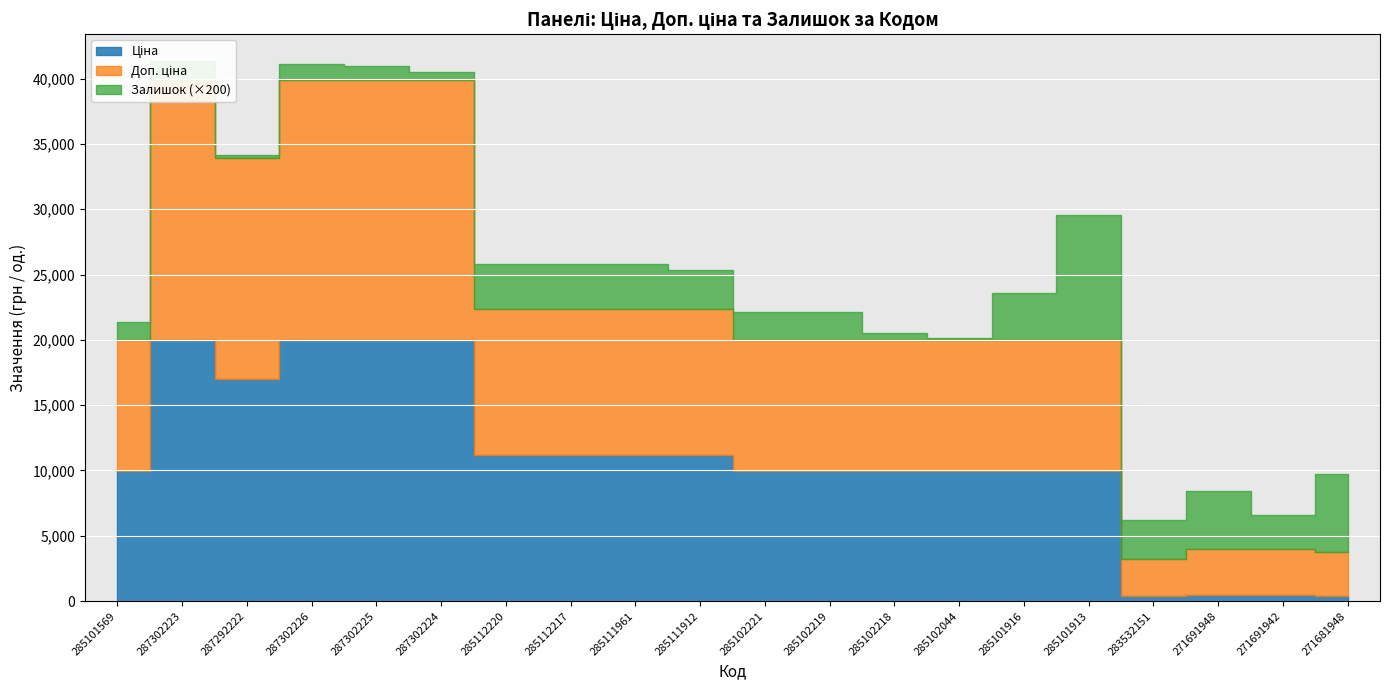

Rank the series at 287302226 from highest to lowest value.

Ціна, Доп. ціна, Залишок